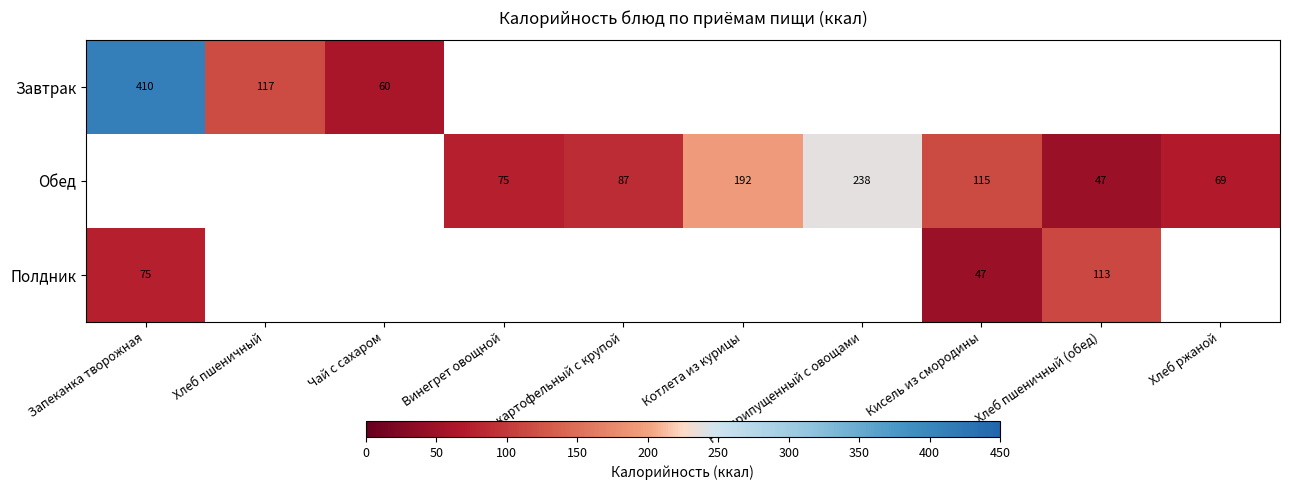

What is the difference between the Обед values at Кисель из смородины and Винегрет овощной?

39.6